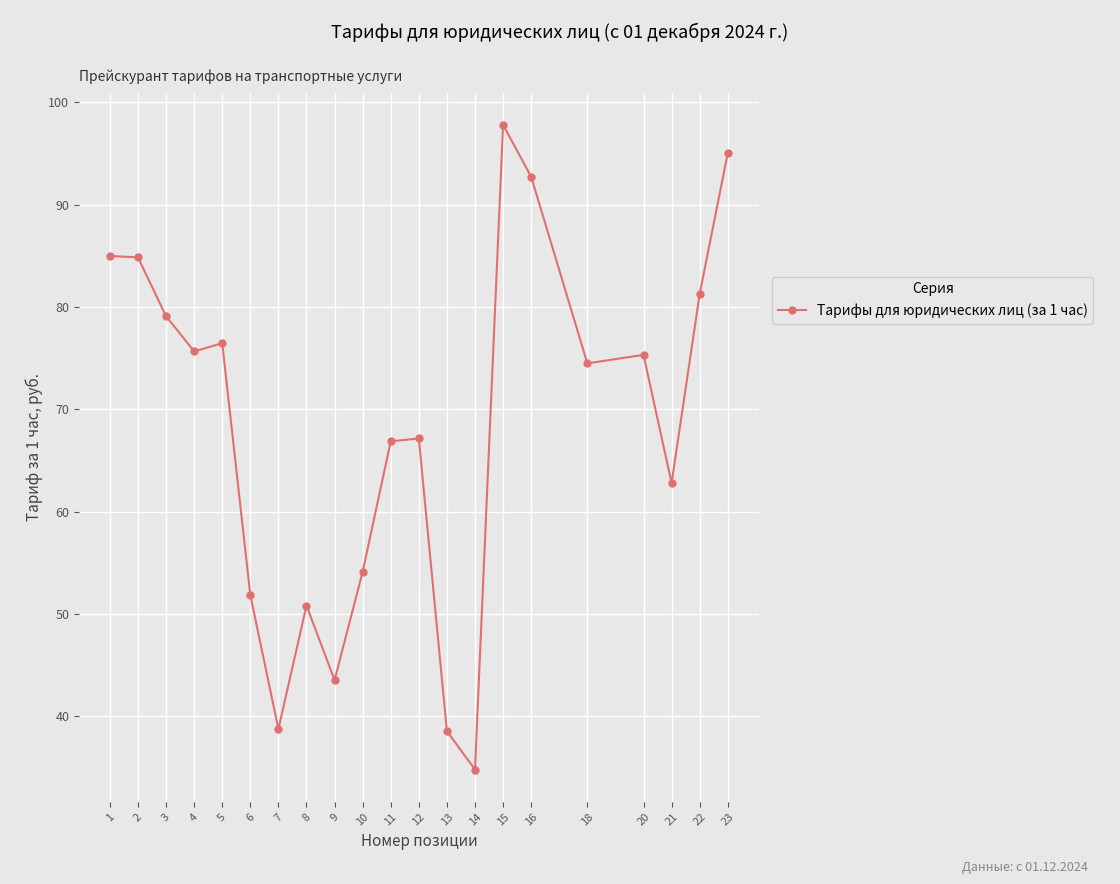

How many interior local valleys (lower than both neighbors) does the data have?

6